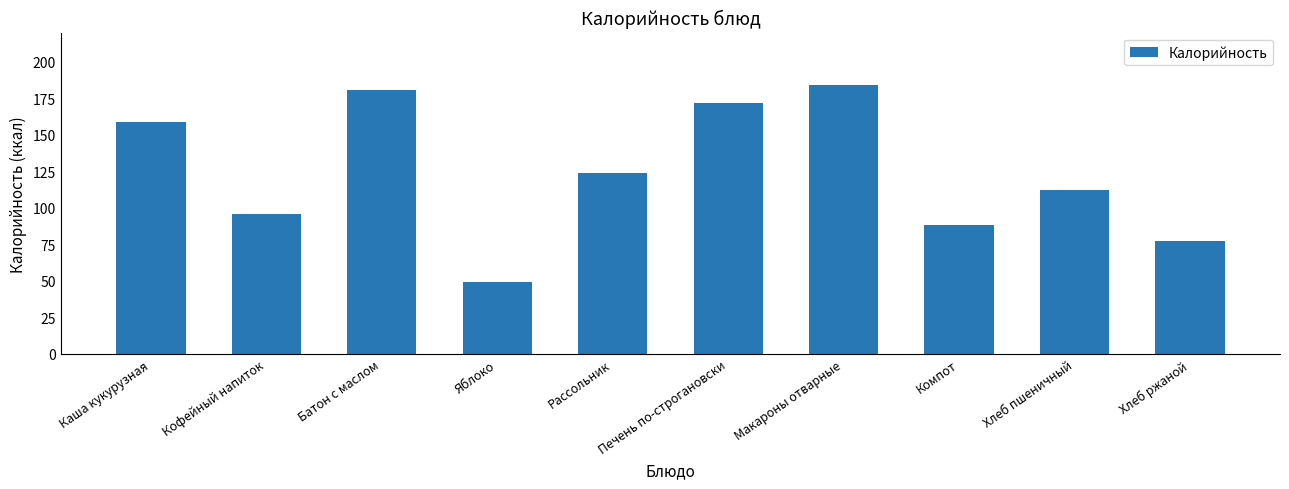

Where does the data first go above 124?

Каша кукурузная